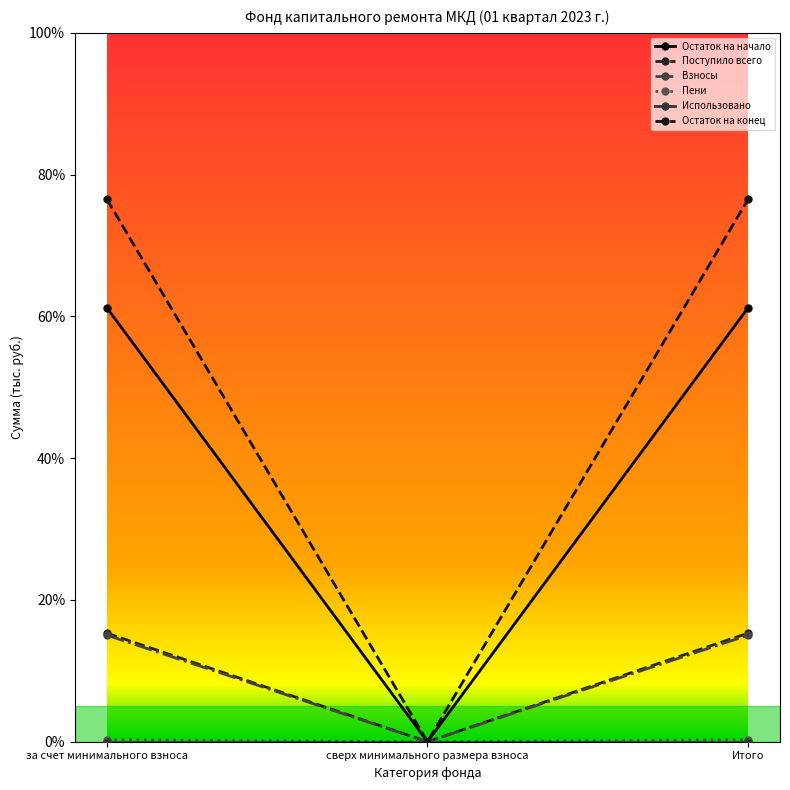

How many categories are shown in the chart?

3